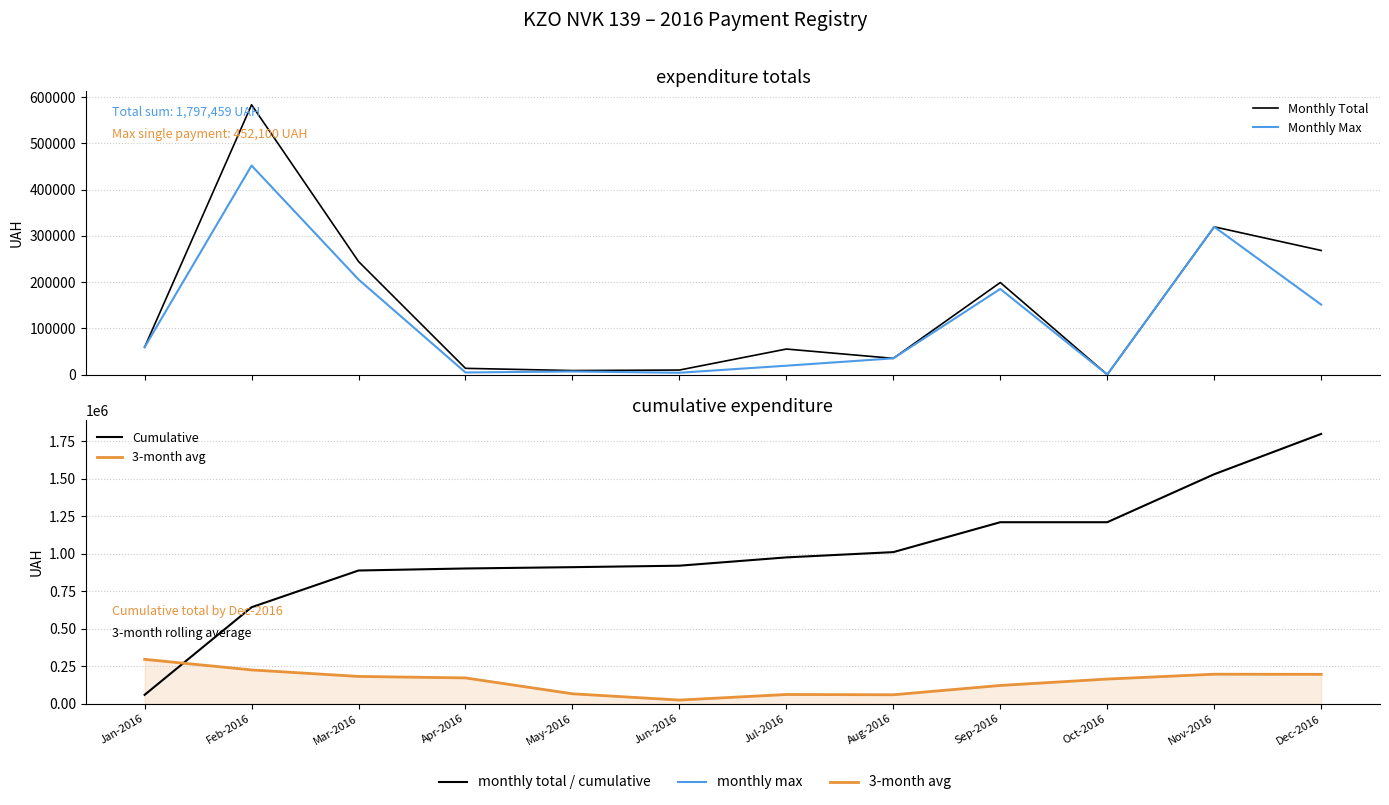

Reading left to right, what are all the values shown in this chart?

Monthly Total: Jan-2016=59222.9	Feb-2016=583556.1	Mar-2016=244590.5	Apr-2016=13516.3	May-2016=8757.1	Jun-2016=9841.3	Jul-2016=55257.6	Aug-2016=35130.0	Sep-2016=199145.2	Oct-2016=0.0	Nov-2016=319574.0	Dec-2016=268448.5
Monthly Max: Jan-2016=59222.9	Feb-2016=452100.0	Mar-2016=205710.5	Apr-2016=4589.8	May-2016=6742.9	Jun-2016=3973.2	Jul-2016=19242.0	Aug-2016=35130.0	Sep-2016=185221.2	Oct-2016=0.0	Nov-2016=319574.0	Dec-2016=151367.0
Cumulative: Jan-2016=59222.9	Feb-2016=642779.0	Mar-2016=887369.5	Apr-2016=900885.8	May-2016=909642.9	Jun-2016=919484.2	Jul-2016=974741.7	Aug-2016=1009871.7	Sep-2016=1209016.9	Oct-2016=1209016.9	Nov-2016=1528590.9	Dec-2016=1797039.4
3-month avg: Jan-2016=295789.8	Feb-2016=225221.5	Mar-2016=181928.6	Apr-2016=172052.3	May-2016=66392.6	Jun-2016=24500.4	Jul-2016=61626.2	Aug-2016=59874.8	Sep-2016=121821.3	Oct-2016=164459.5	Nov-2016=196791.9	Dec-2016=196007.5